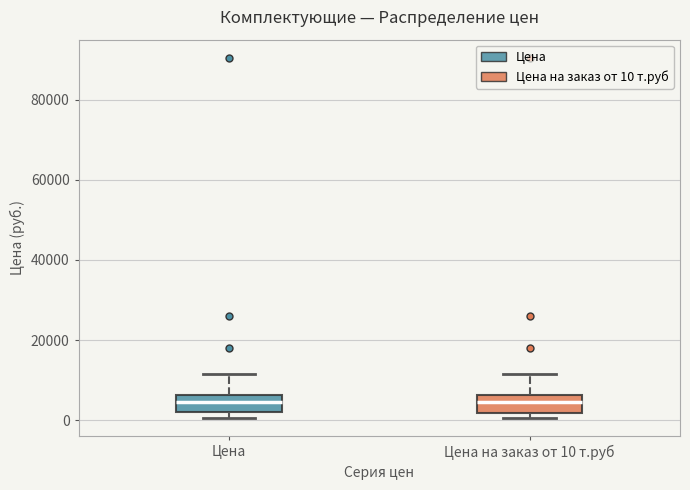

Where is the upper edge of the box for Цена на заказ от 10 т.руб on the y-axis? The values are not printed on the chart, so give them approximately, as read against the axis.

6000